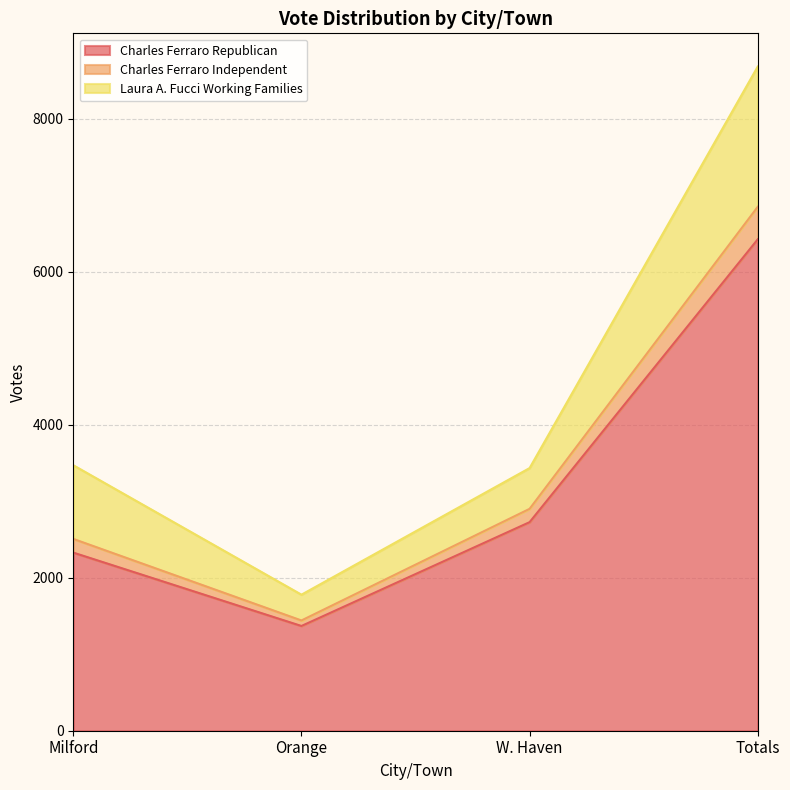

At which category is the sum across all series the highest?

Totals